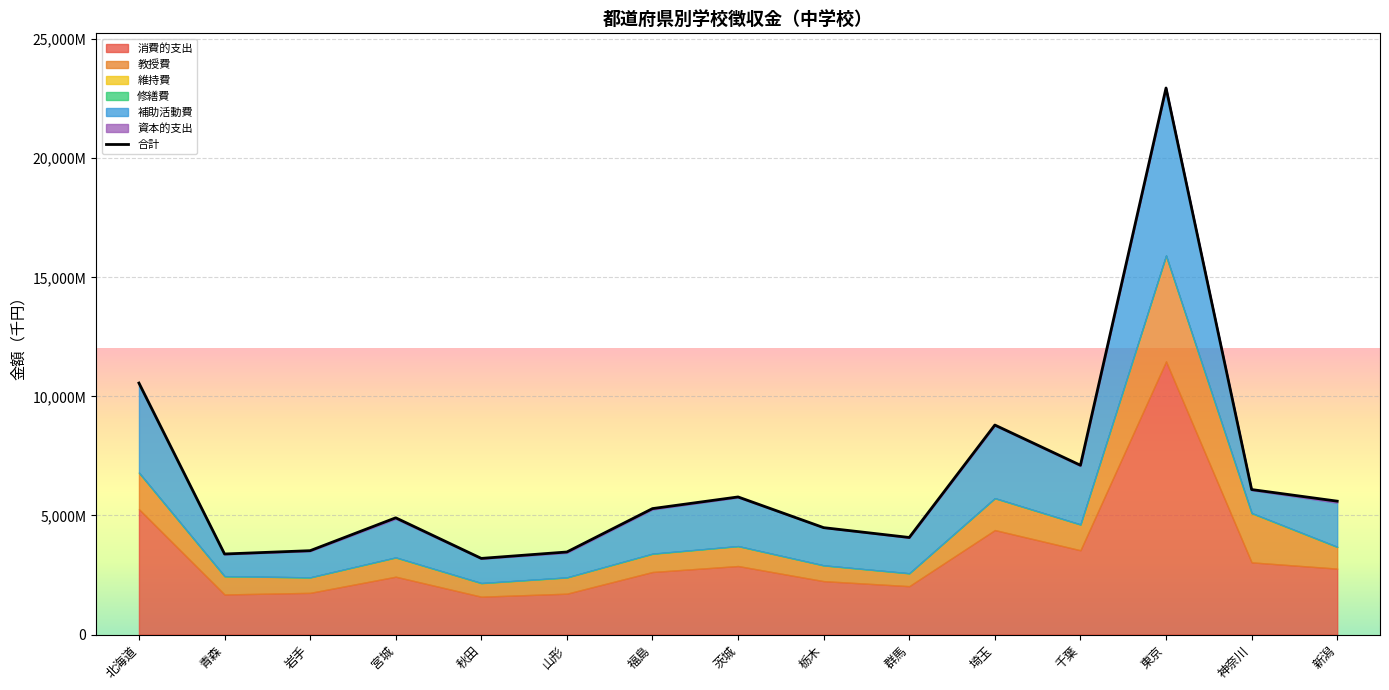

Which has a higher value, 秋田 or 山形?

山形